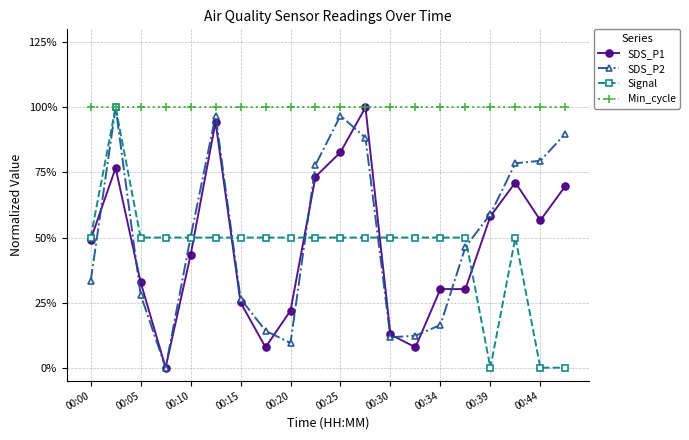

What is the maximum value shown in the chart?

100.0